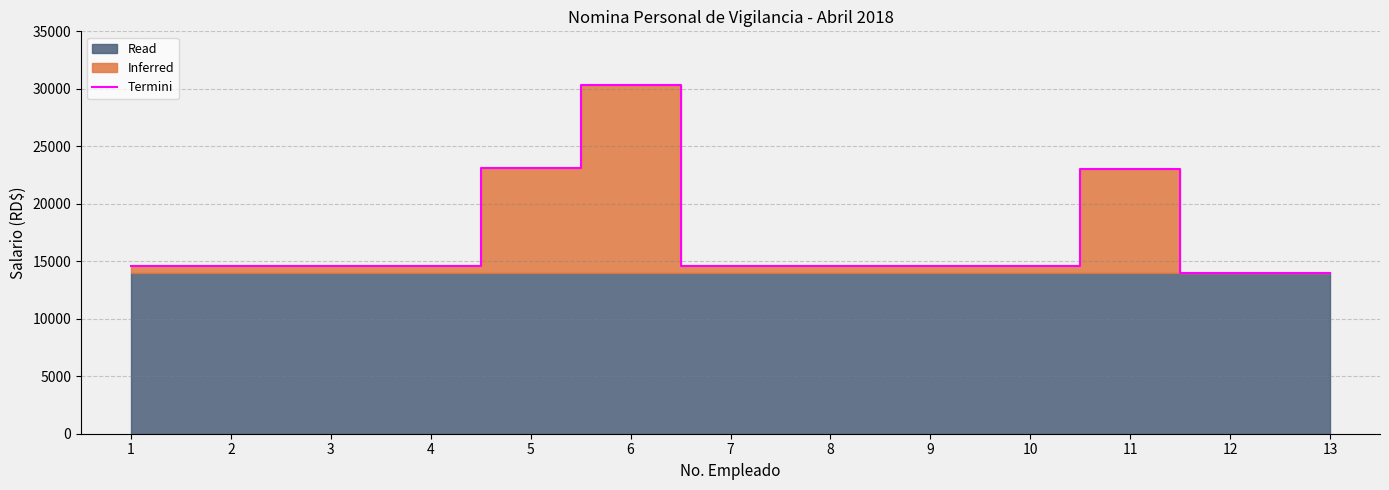

True or false: the data shows 21158.5 at 1.

False